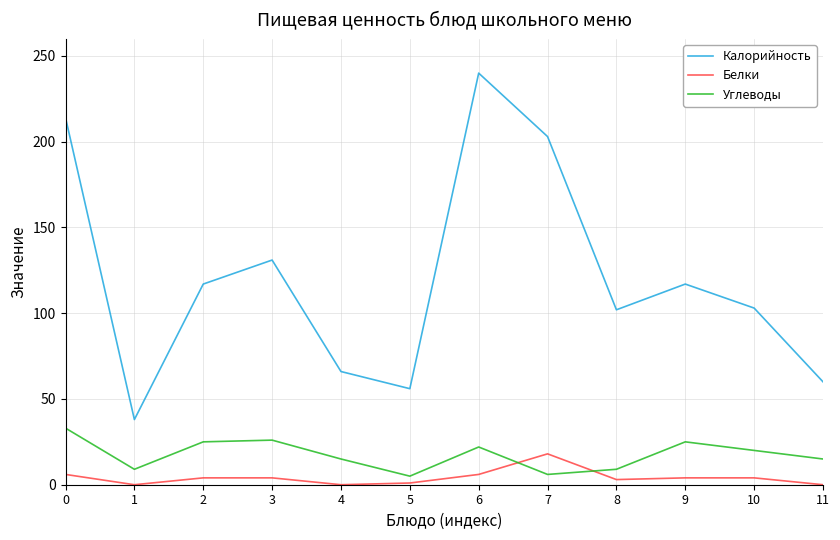

Where is the first local maximum for Калорийность?

3